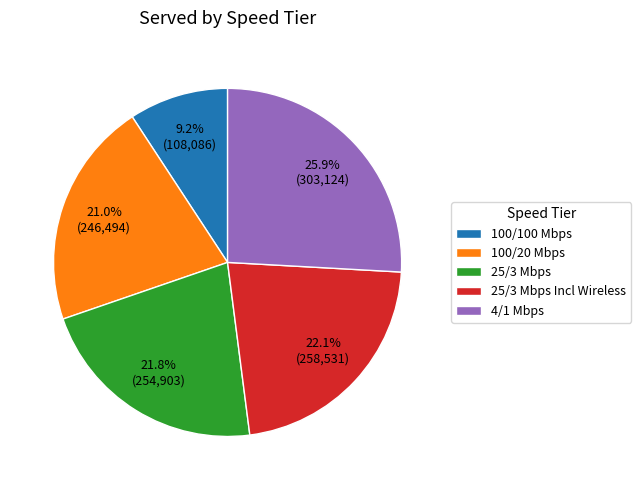

What is the smallest slice in the pie chart?

100/100 Mbps